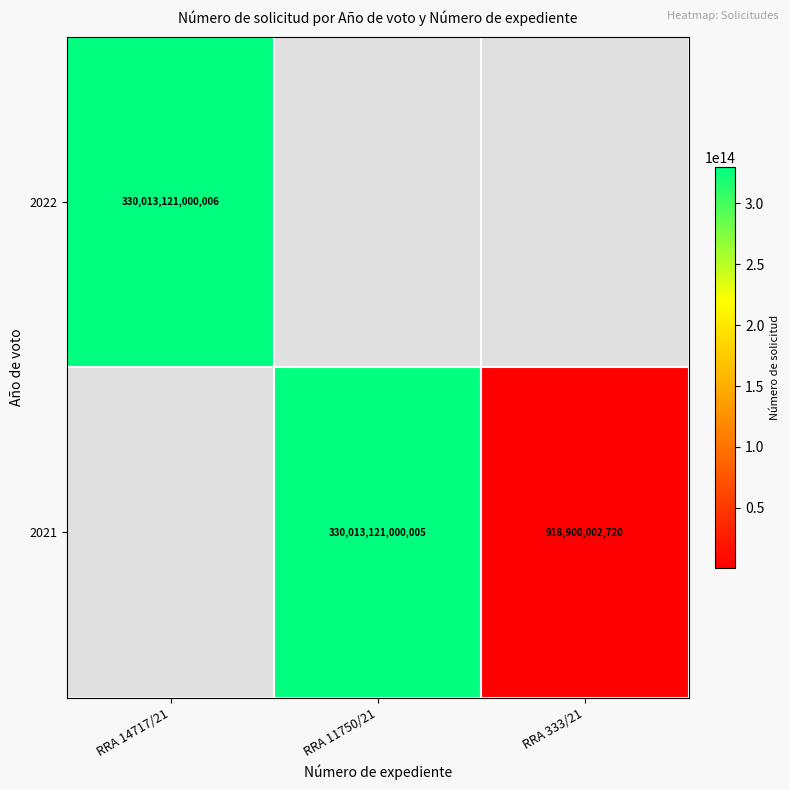

True or false: 2021 has a value of 372593107770 at RRA 333/21.

False